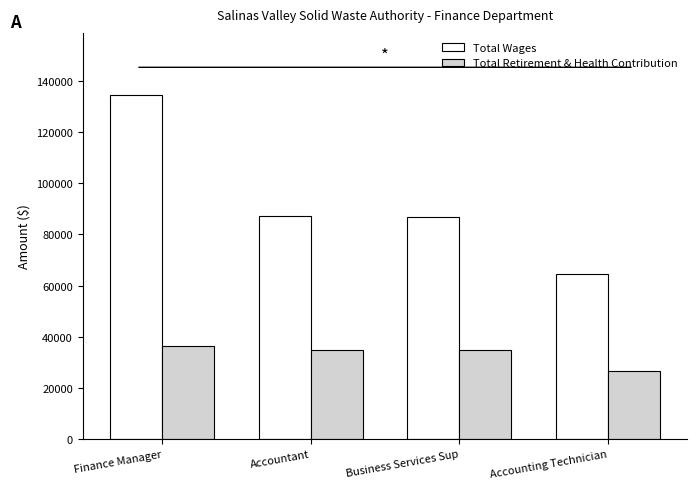

At which category is the sum across all series the highest?

Finance Manager